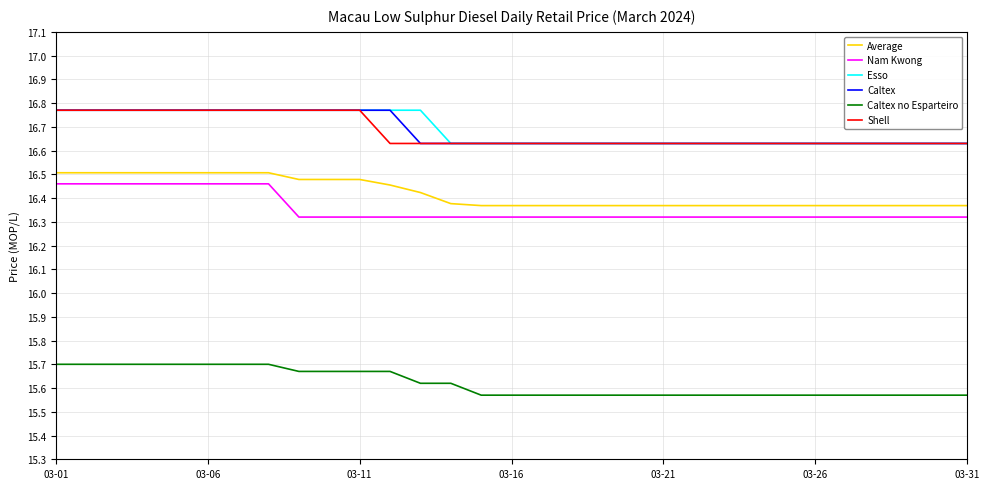

Is this an area chart (filled region under the line)?

No